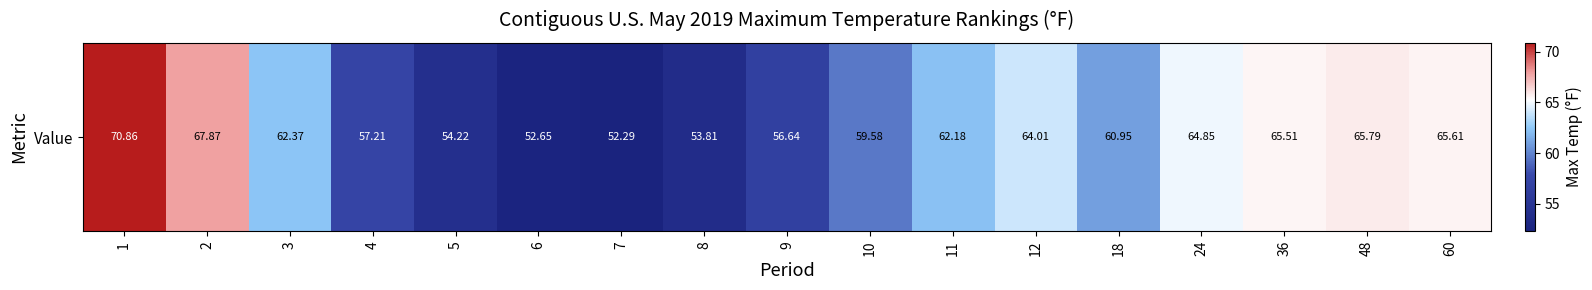

What is the sum of the values at 11 and 48?

128.0